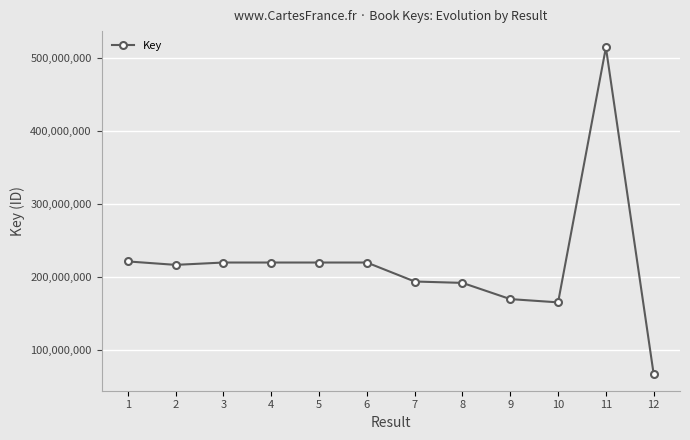

Read the value at 1, to the nearest 50.

221201450